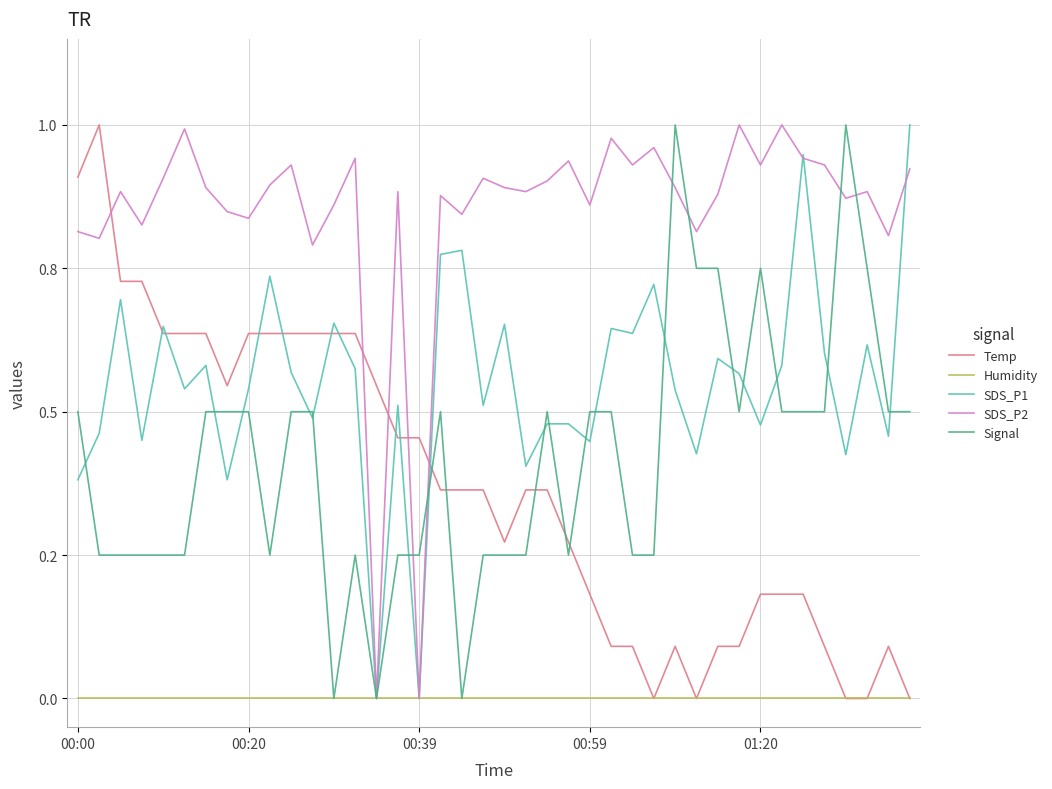

At how many categories does at least one series exceed 0?

40